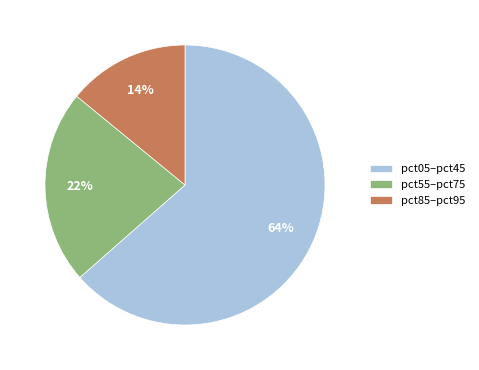

Is it true that pct85–pct95 is 22% of the pie?

False